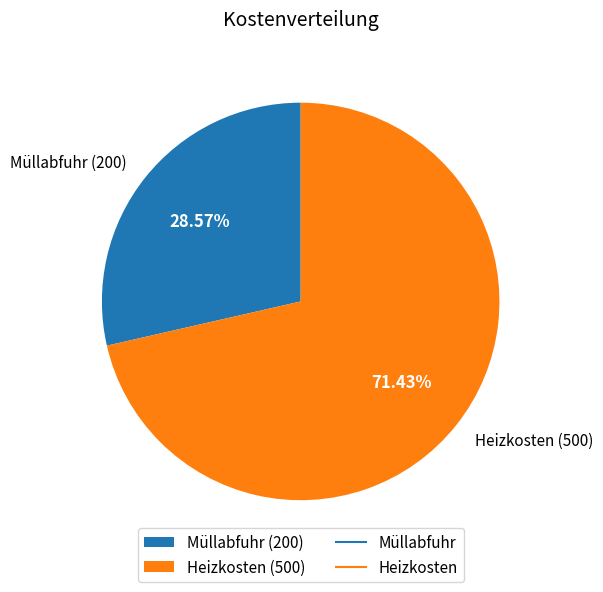

To the nearest percent, what is the combined percentage of Müllabfuhr and Heizkosten?

100%